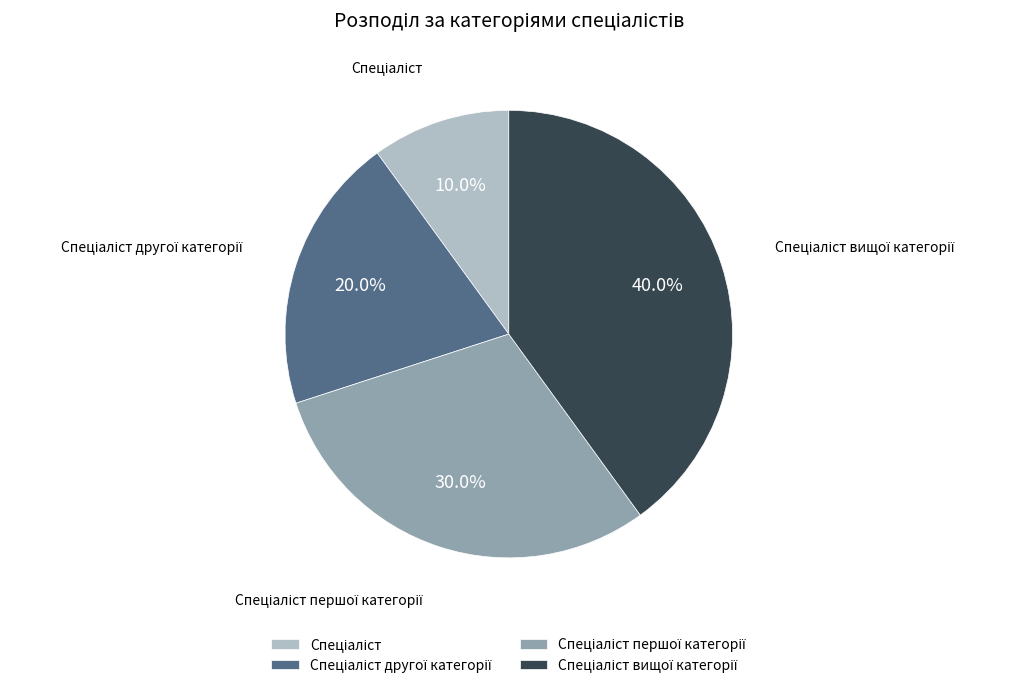

Is there a majority slice in this chart?

No